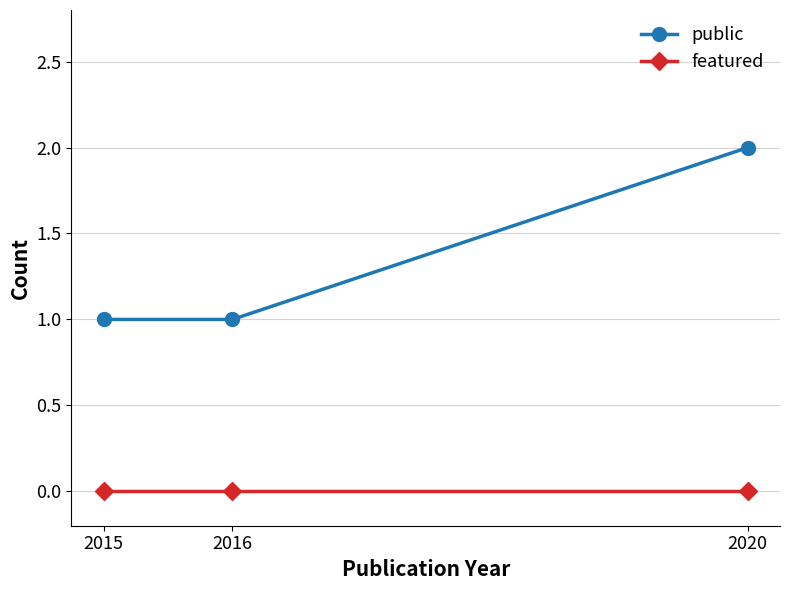

At which category is the sum across all series the highest?

2020